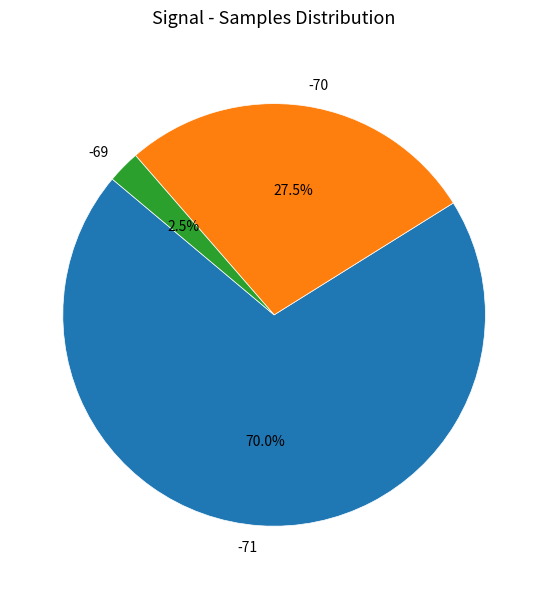

Which slice is the smallest?

-69